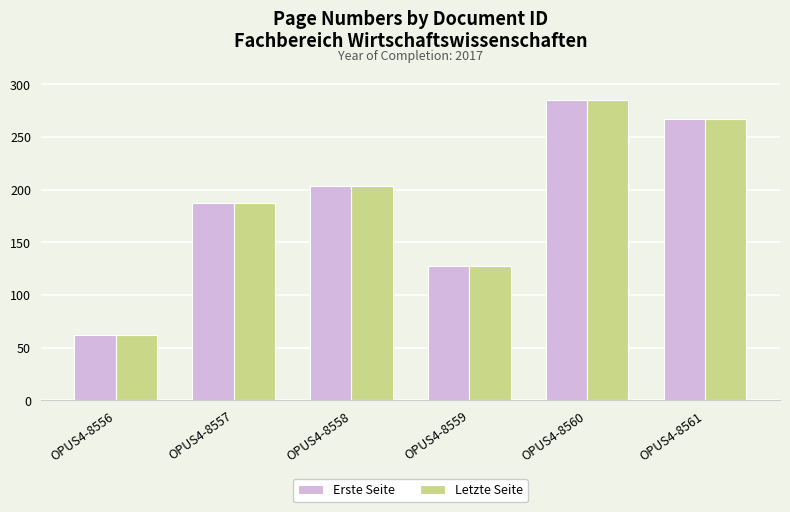

At which category is the sum across all series the highest?

OPUS4-8560